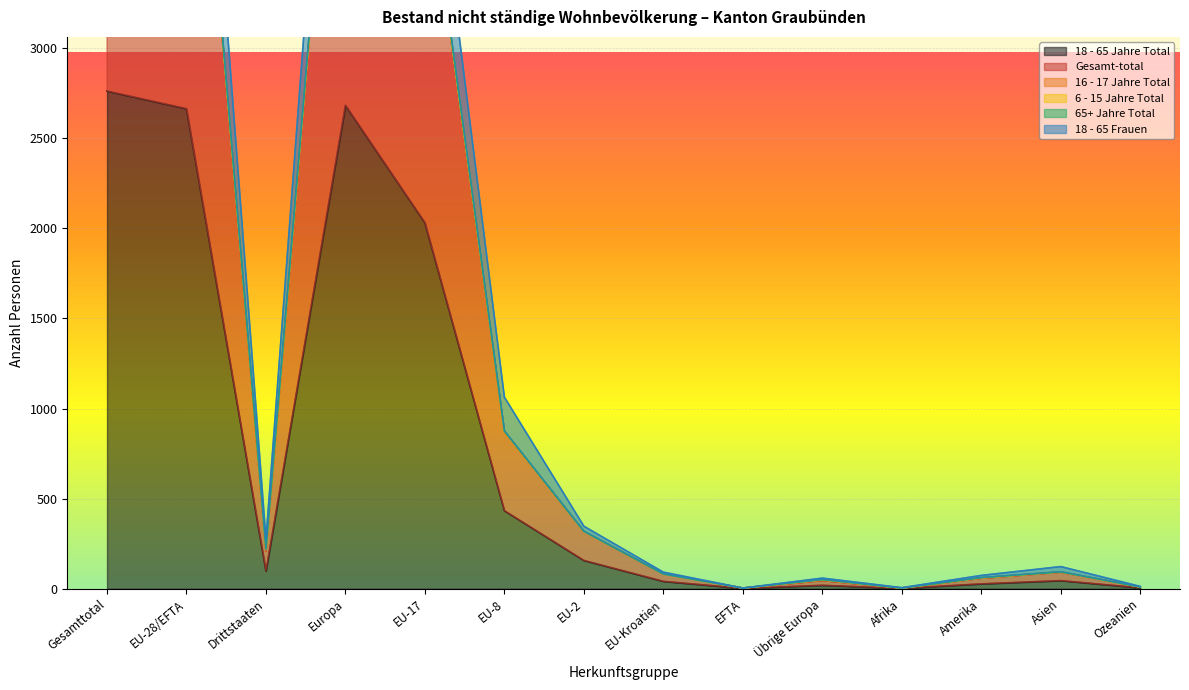

True or false: 6 - 15 Jahre Total has more than 2 points higher than both neighbors.

True